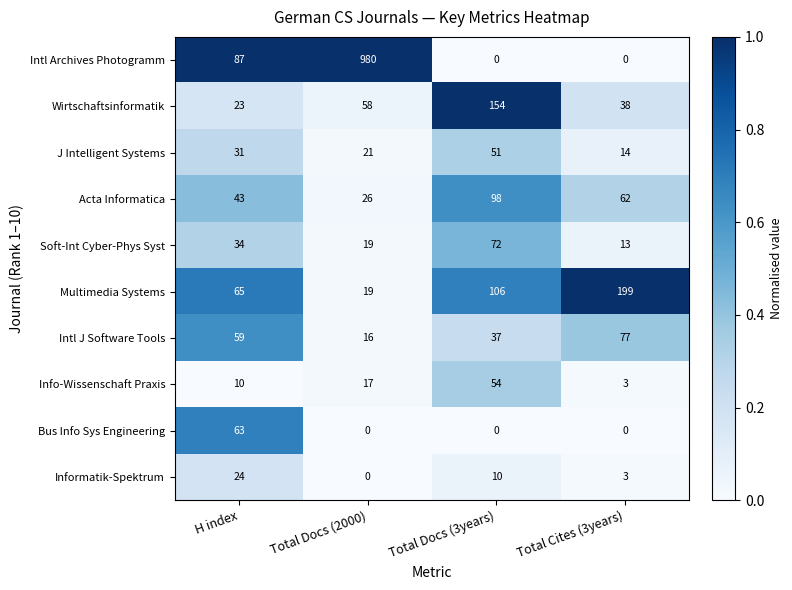

At which category is the sum across all series the highest?

Total Docs (2000)